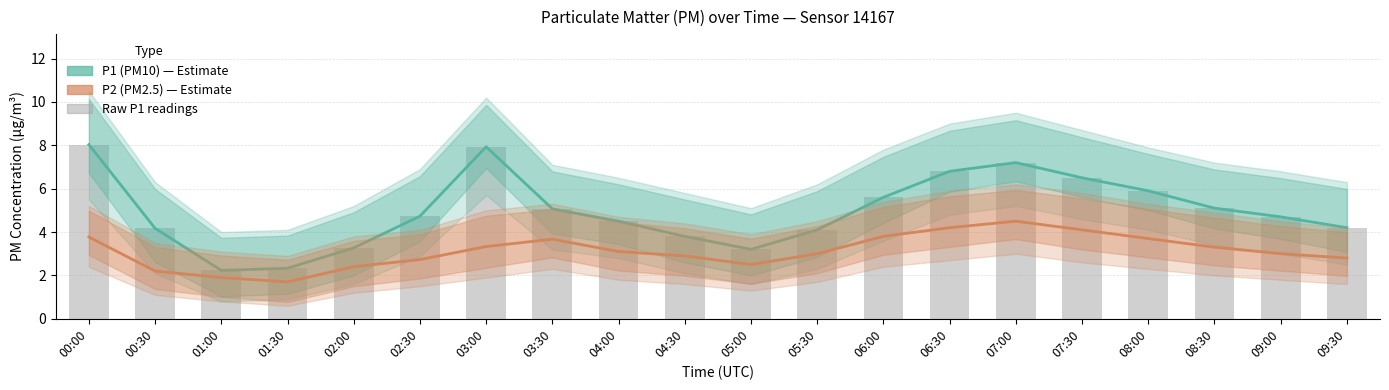

Which series has the largest total across all categories?

P1 (PM10)